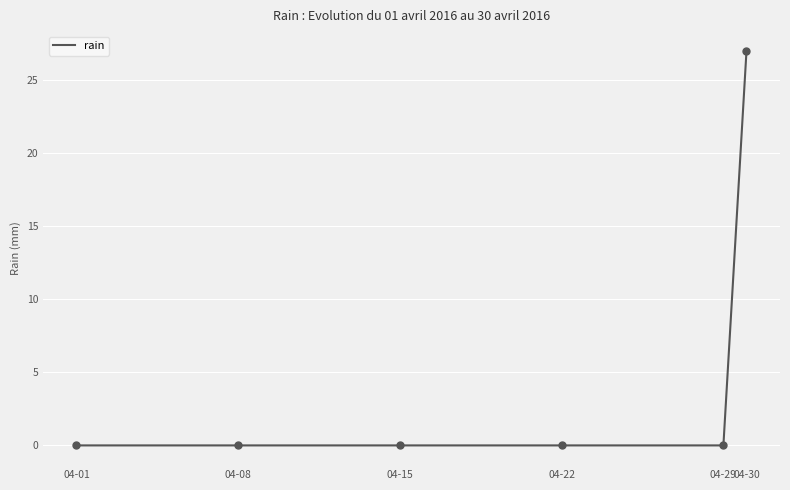

What is the greatest value displayed?

27